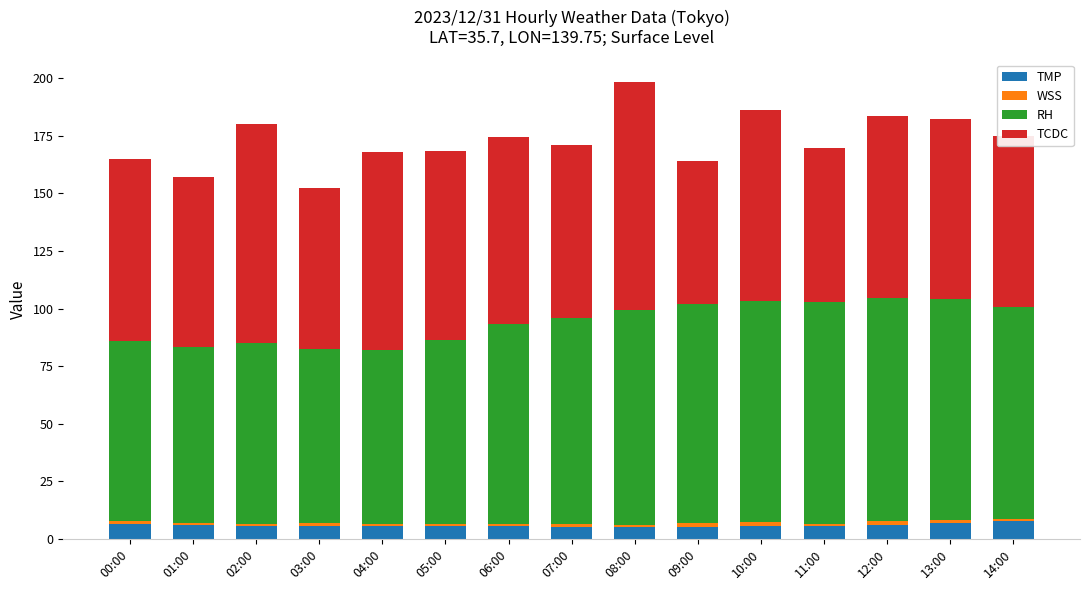

Count the number of data series in this chart.

4